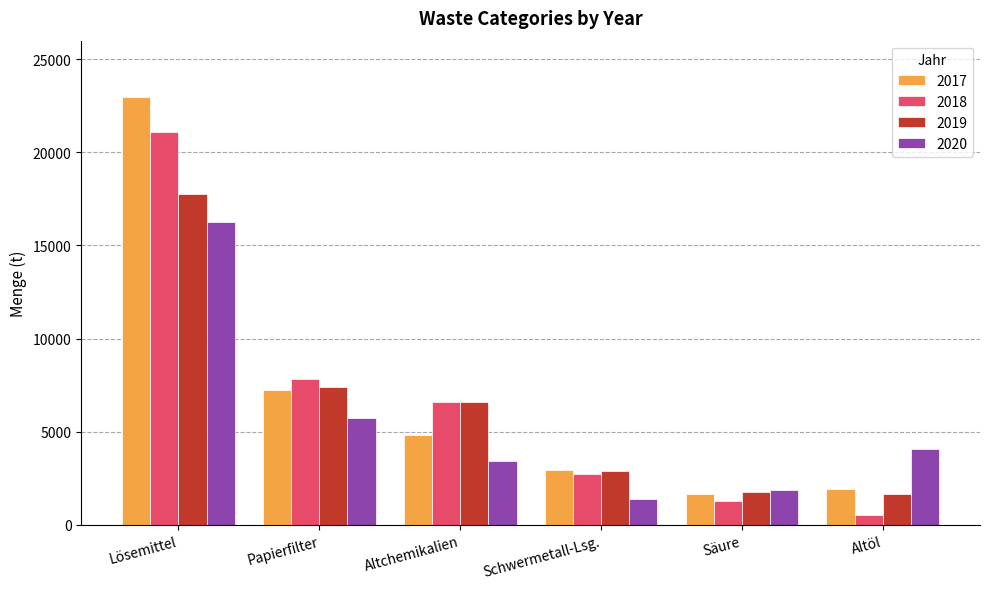

What is the total value across all series at Säure?

6530.6